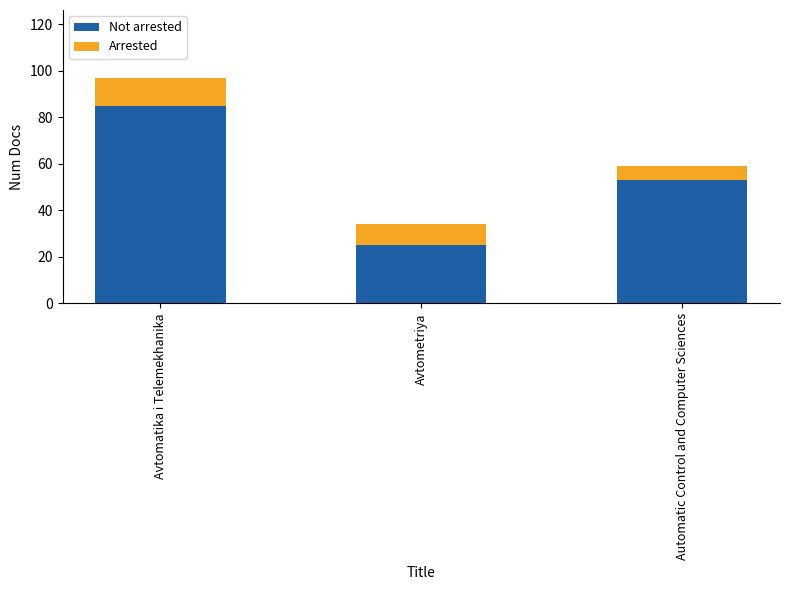

Reading left to right, list the values for the Not arrested series.

85	25	53